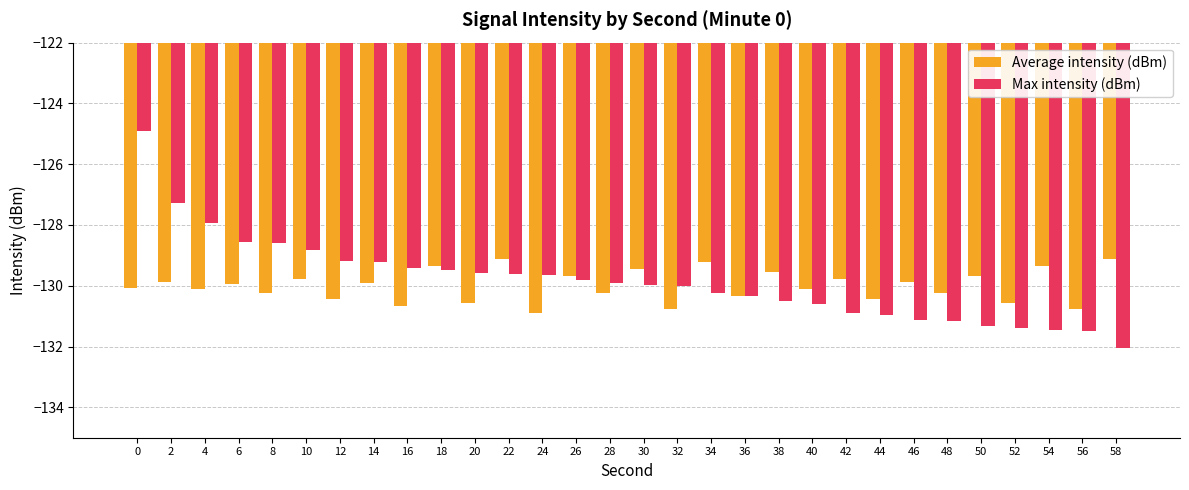

Rank the series by their maximum value, from highest to lowest.

Max intensity (dBm), Average intensity (dBm)